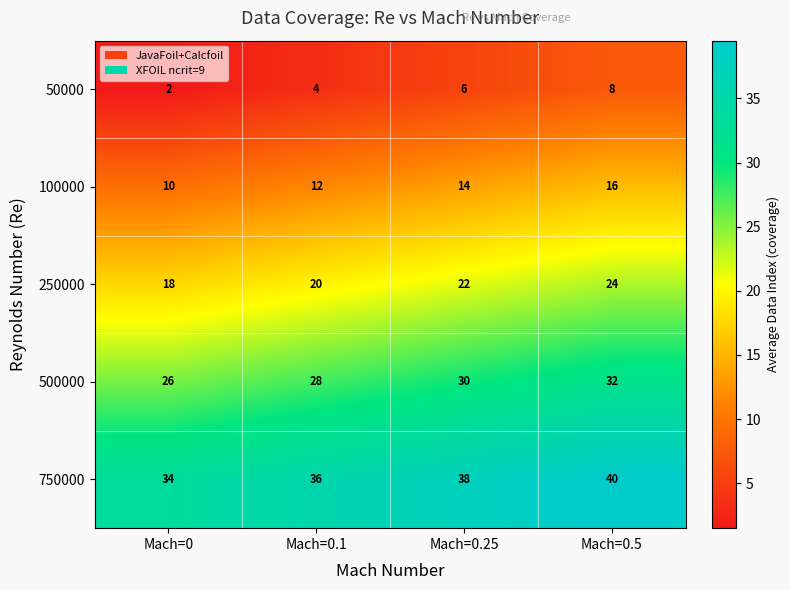

What is the difference between the highest and lowest values at Mach=0?

32